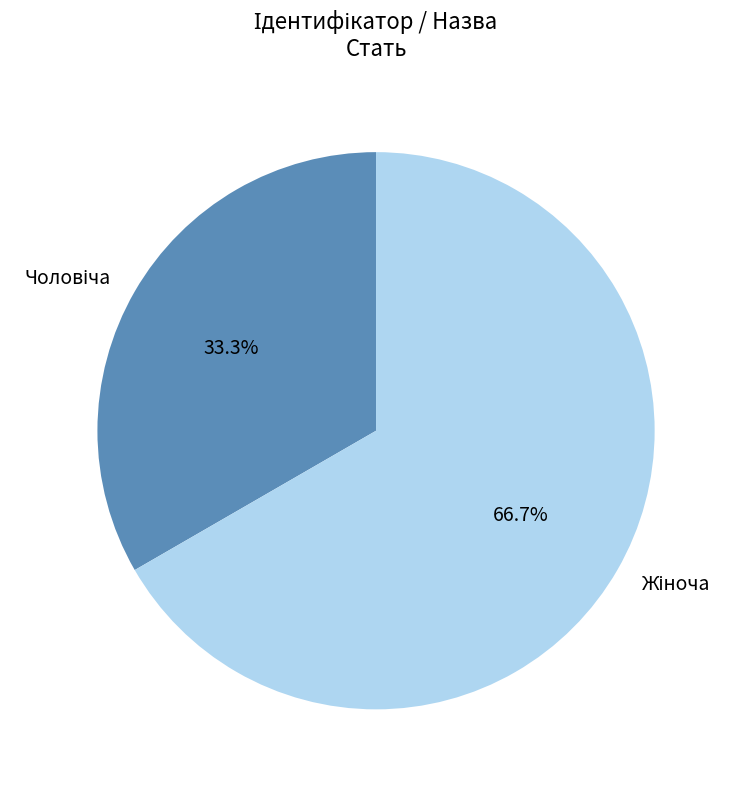

Does any single category account for the majority?

Yes